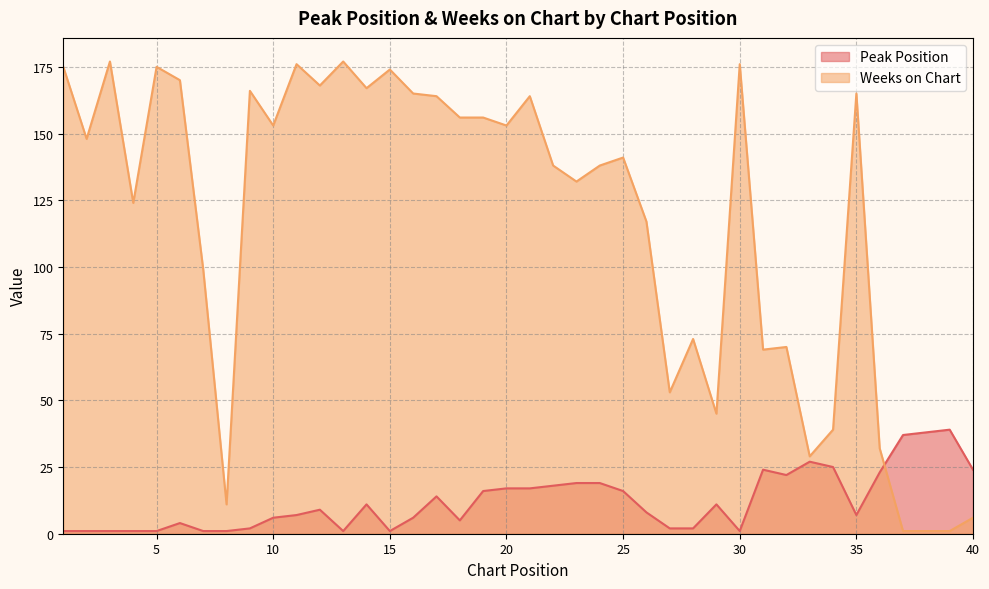

Which series has the largest total across all categories?

Weeks on Chart